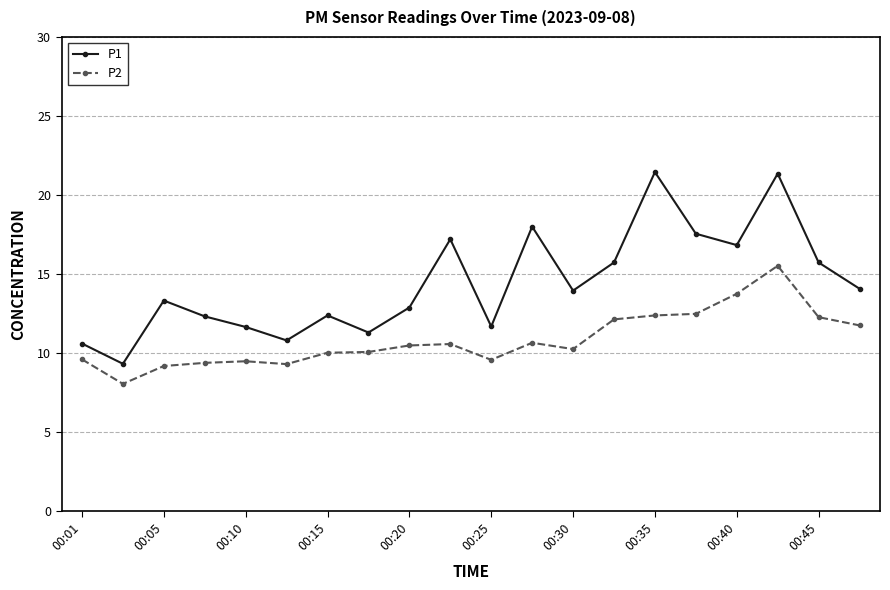

What is the minimum value shown in the chart?

8.1